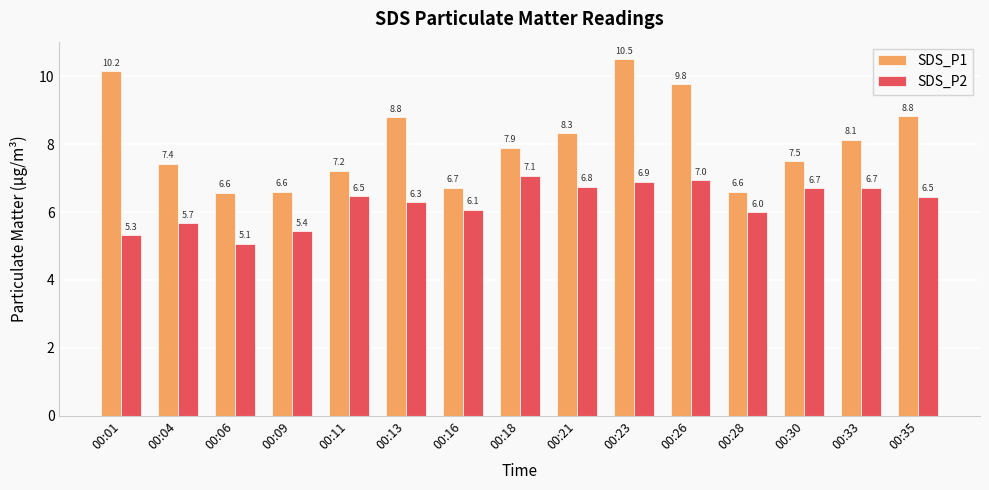

At which category is the sum across all series the highest?

00:23